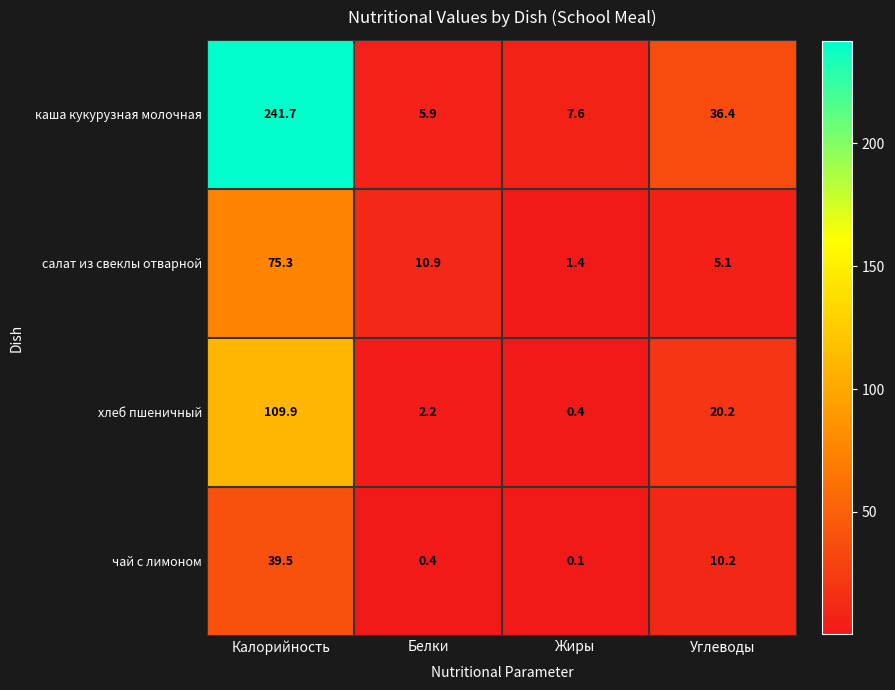

Is it true that каша кукурузная молочная equals 5.9 at Белки?

True